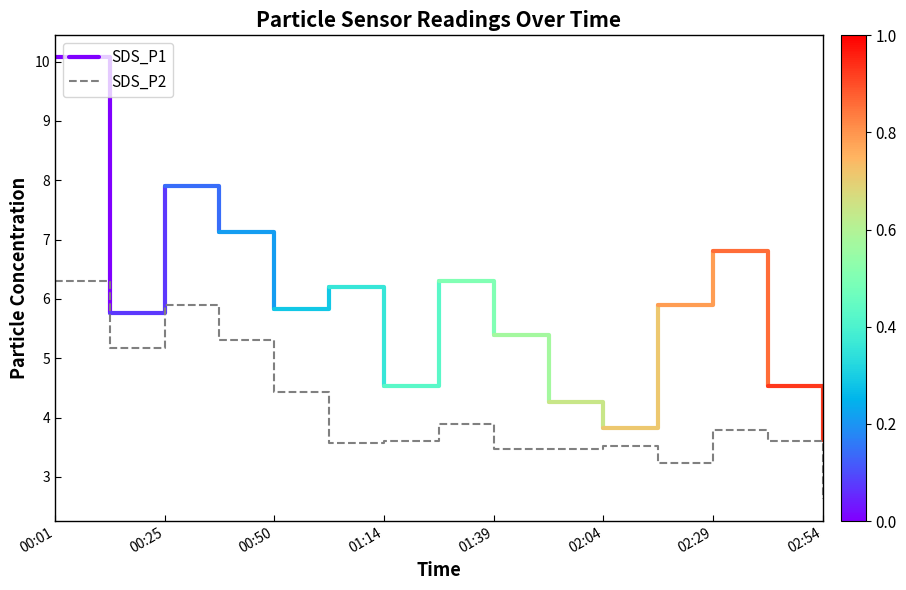

The SDS_P2 series shows 3.5 at 02:04. True or false?

True